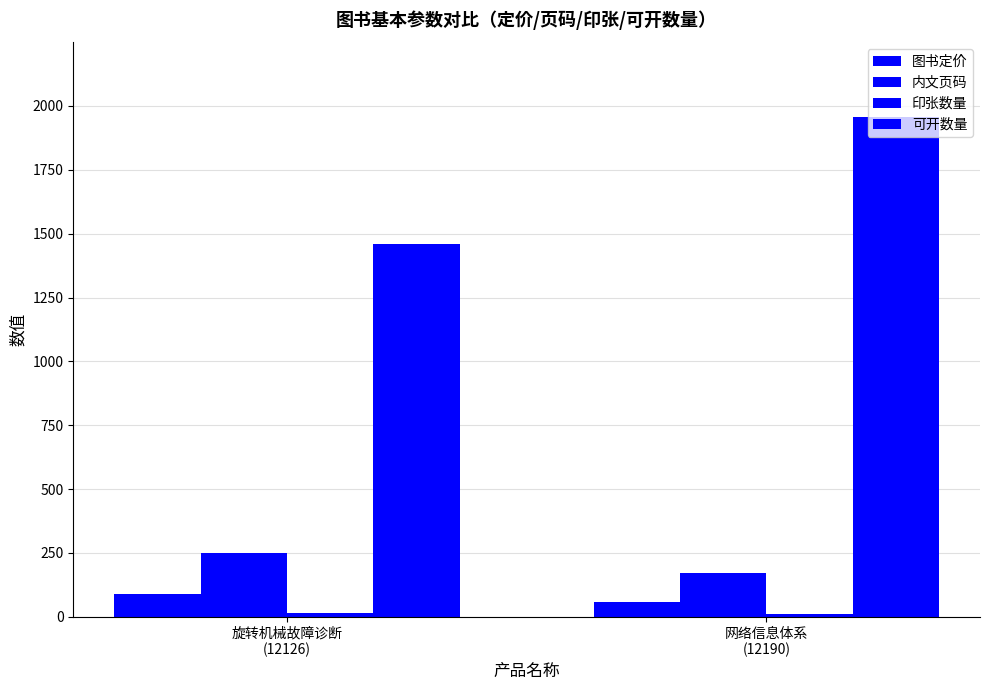

Reading left to right, list all the values displayed in this chart.

图书定价: 旋转机械故障诊断
(12126)=89.0	网络信息体系
(12190)=58.0
内文页码: 旋转机械故障诊断
(12126)=248.0	网络信息体系
(12190)=172.0
印张数量: 旋转机械故障诊断
(12126)=15.5	网络信息体系
(12190)=10.8
可开数量: 旋转机械故障诊断
(12126)=1460.0	网络信息体系
(12190)=1956.0